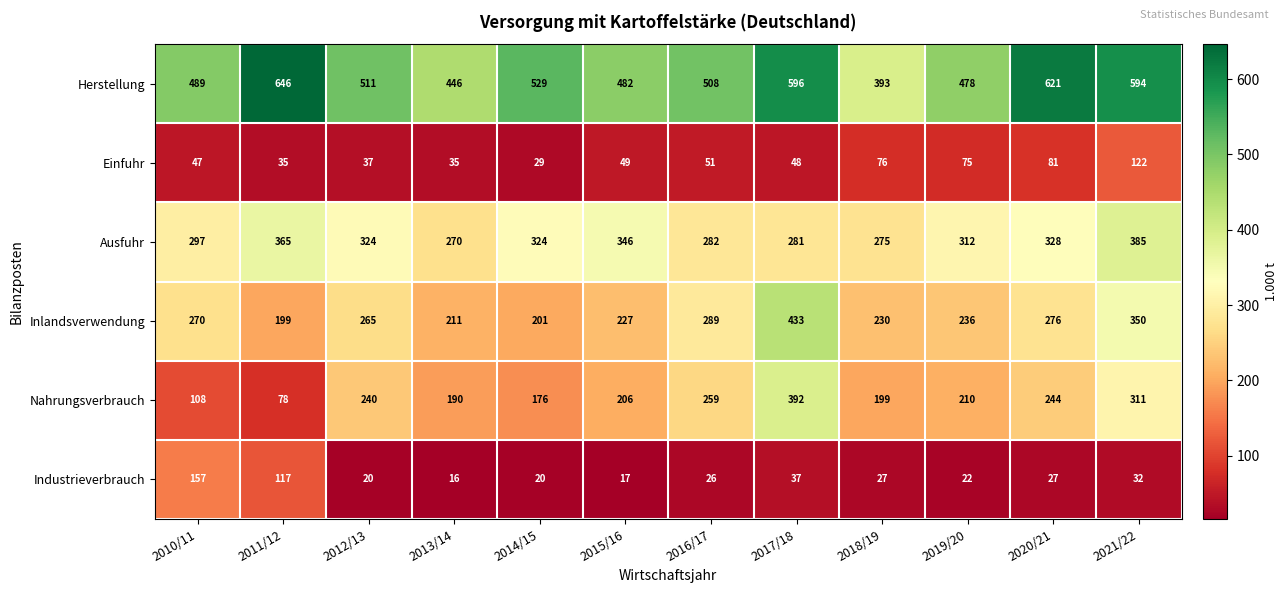

Between 2012/13 and 2015/16, which series saw the biggest shift?

Inlandsverwendung